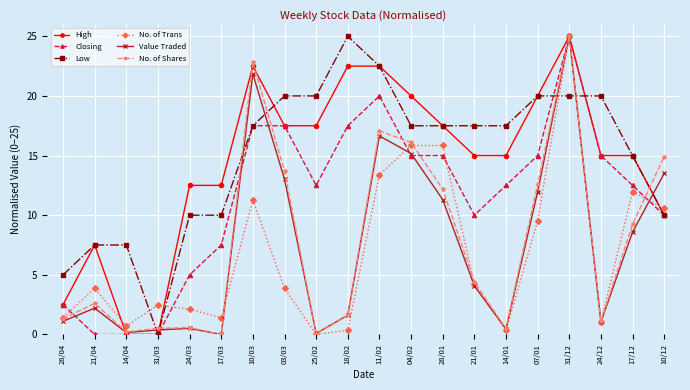

At which category is the sum across all series the highest?

31/12